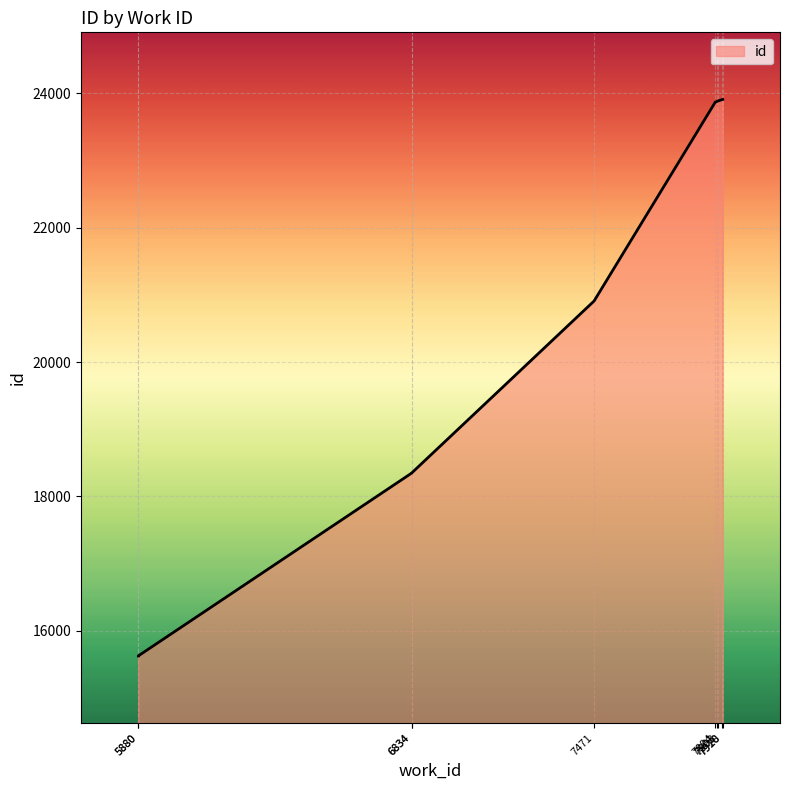

Which label corresponds to the largest value in the chart?

7920